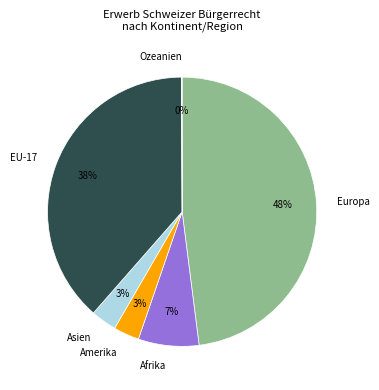

To the nearest percent, what is the average slice percentage?

17%